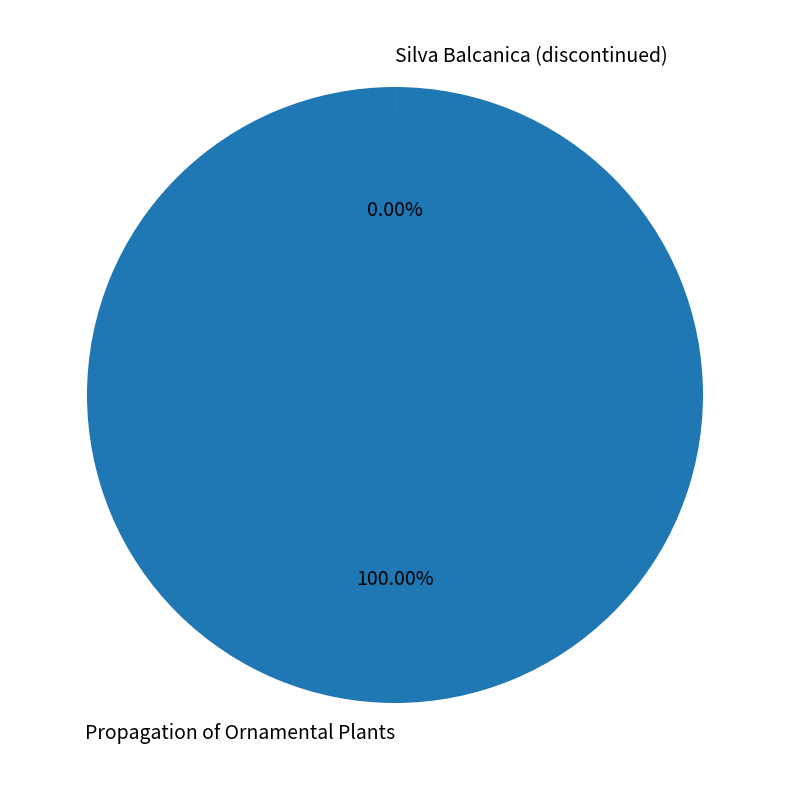

To the nearest percent, what percentage of the pie is Propagation of Ornamental Plants?

100%